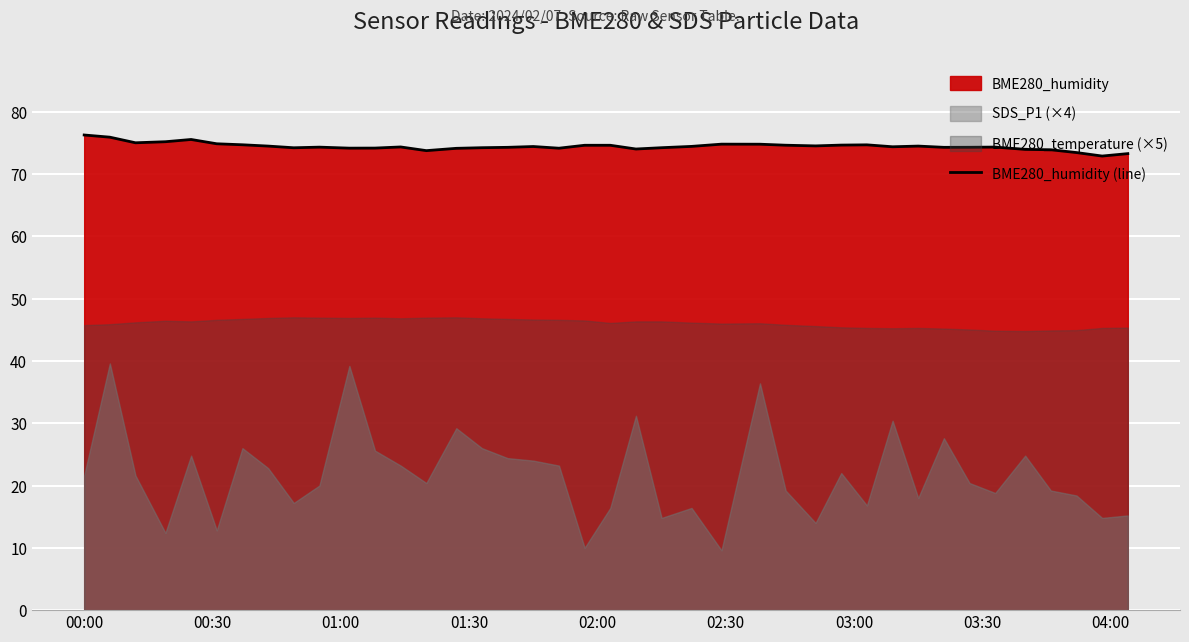

Count the number of values greater than 74.

34